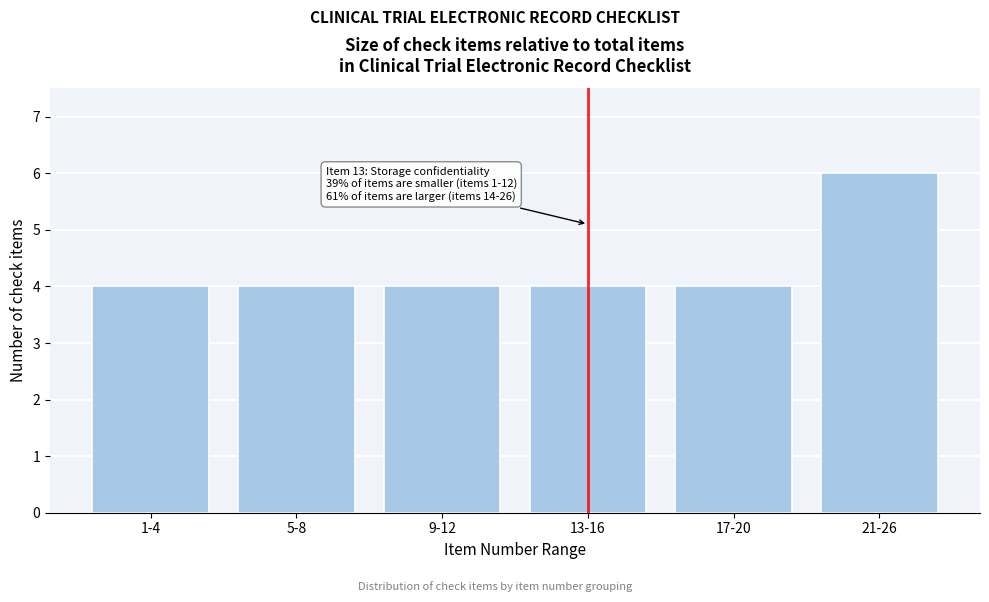

Reading left to right, list all the values displayed in this chart.

4	4	4	4	4	6